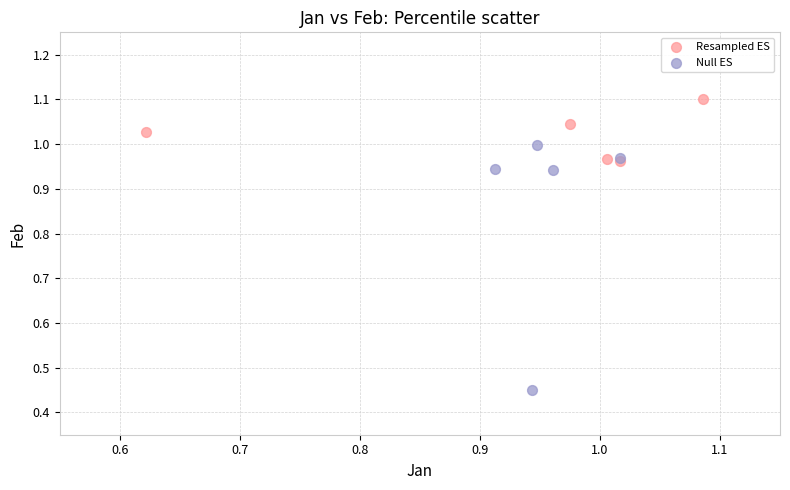

Which series reaches the maximum Y coordinate?

Resampled ES